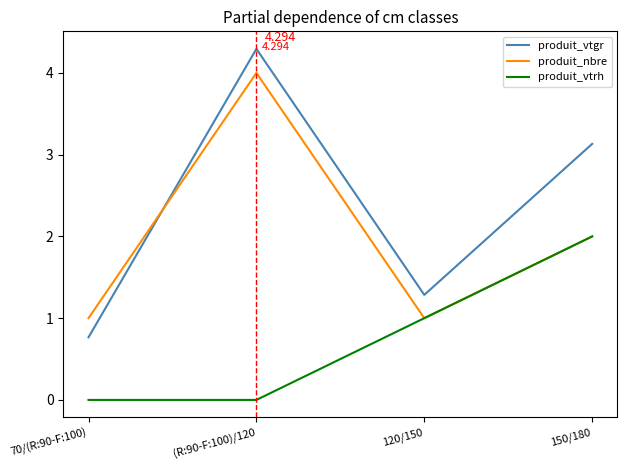

Rank the series by their average value, from lowest to highest.

produit_vtrh, produit_nbre, produit_vtgr